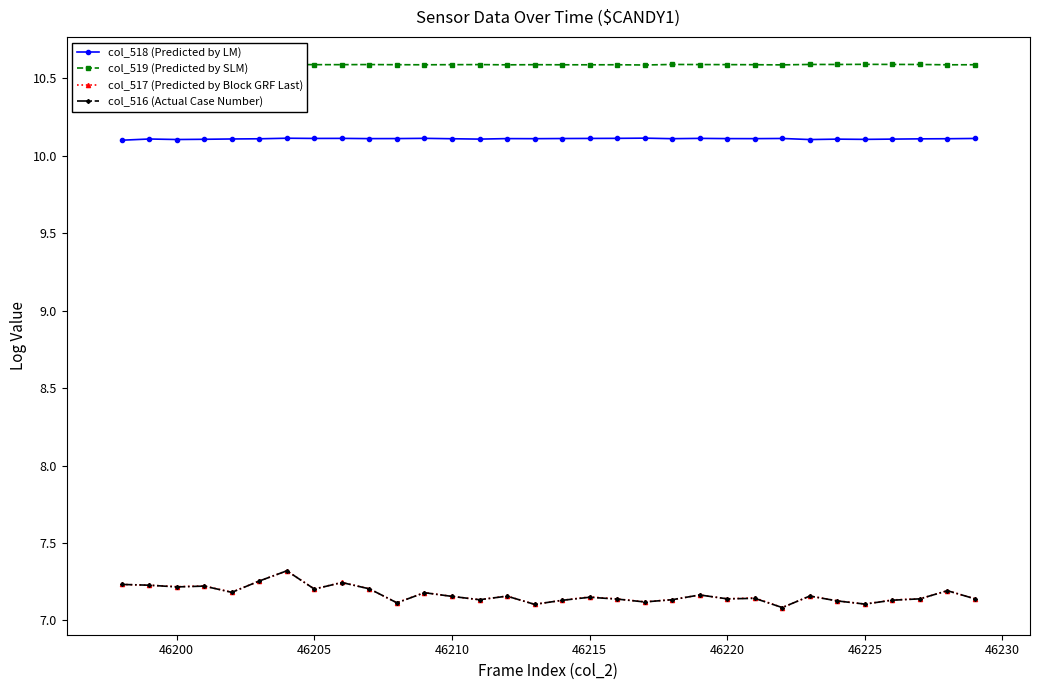

True or false: col_517 (Predicted by Block GRF Last) has more than 2 points higher than both neighbors.

True